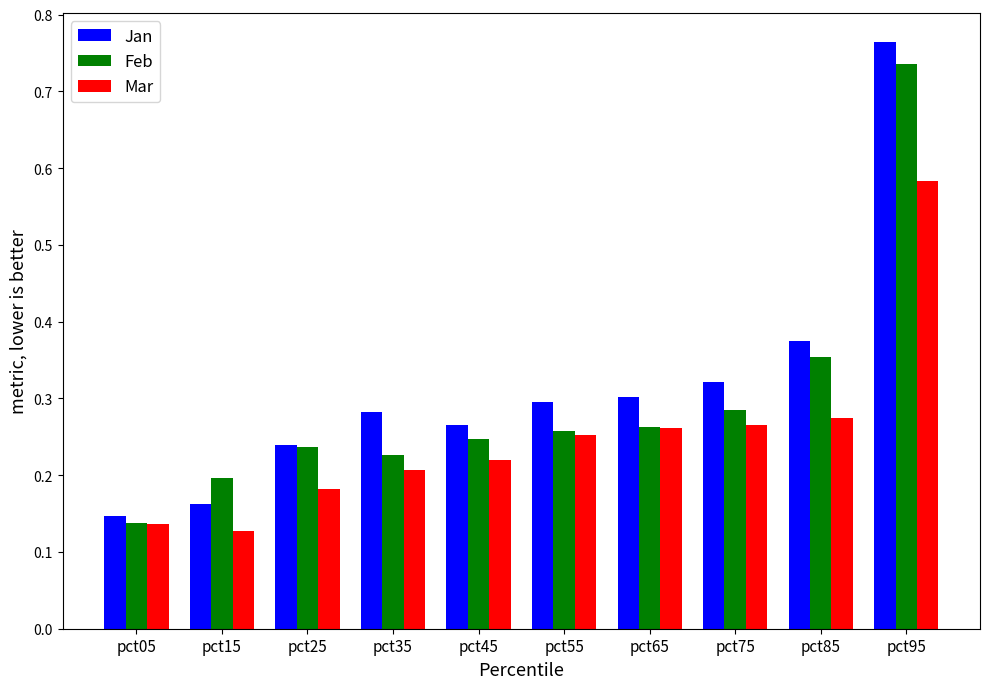

Which series has the largest range (max minus min)?

Jan